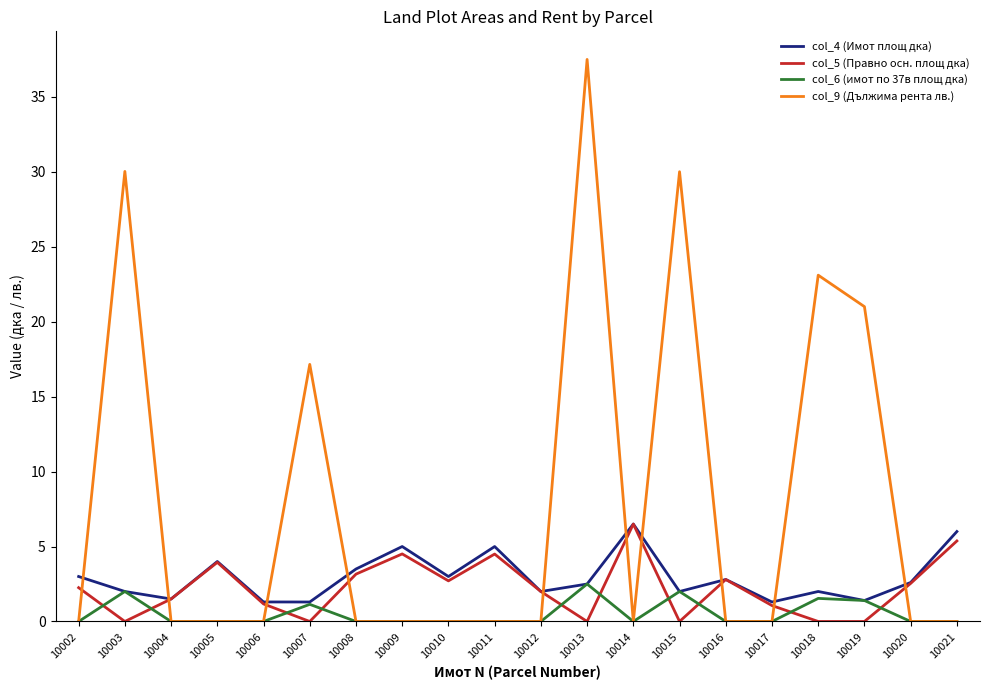

Is the value of col_5 (Правно осн. площ дка) at 10008 greater than the value of col_9 (Дължима рента лв.) at 10005?

Yes